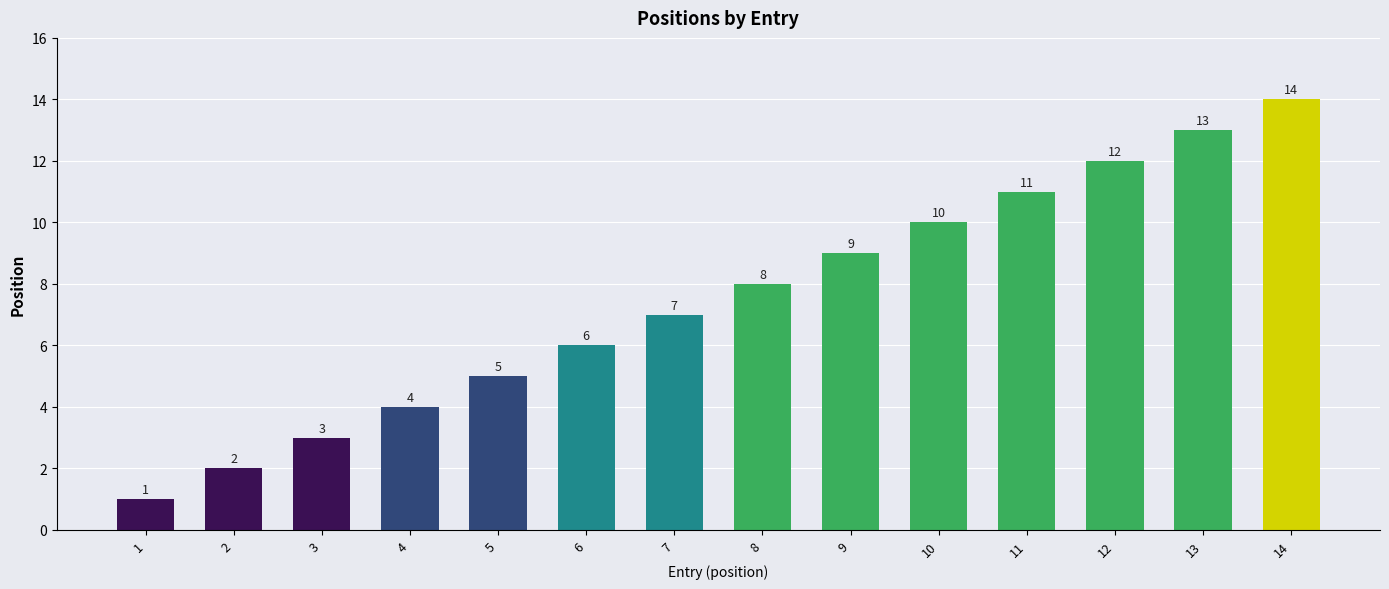

What is the minimum value shown in the chart?

1